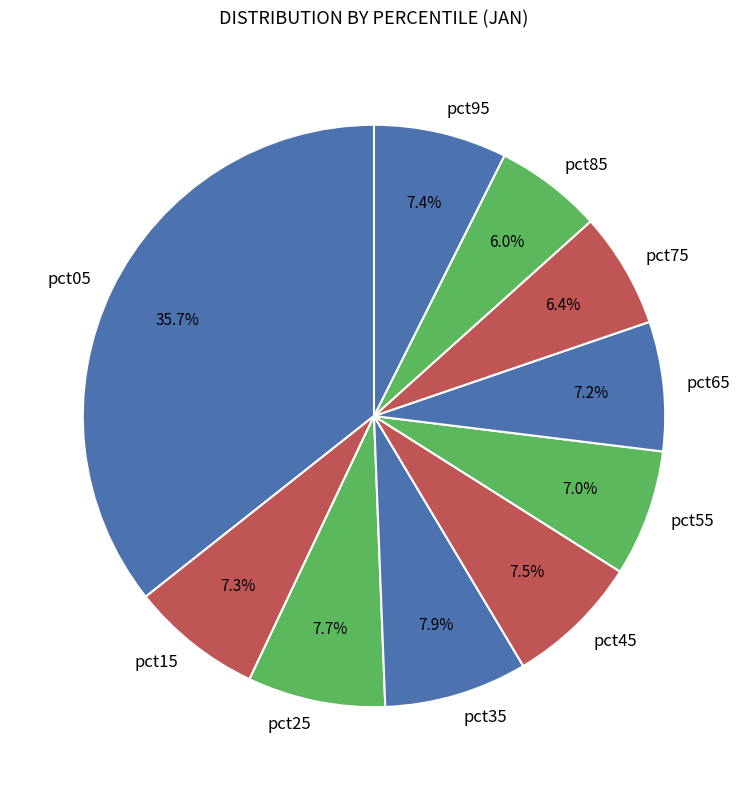

What percentage is NOT represented by pct05?

64.3%